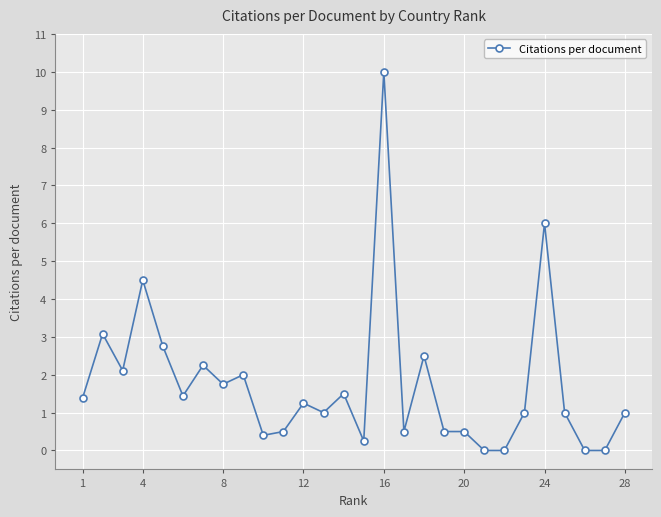

What is the greatest value displayed?

10.0